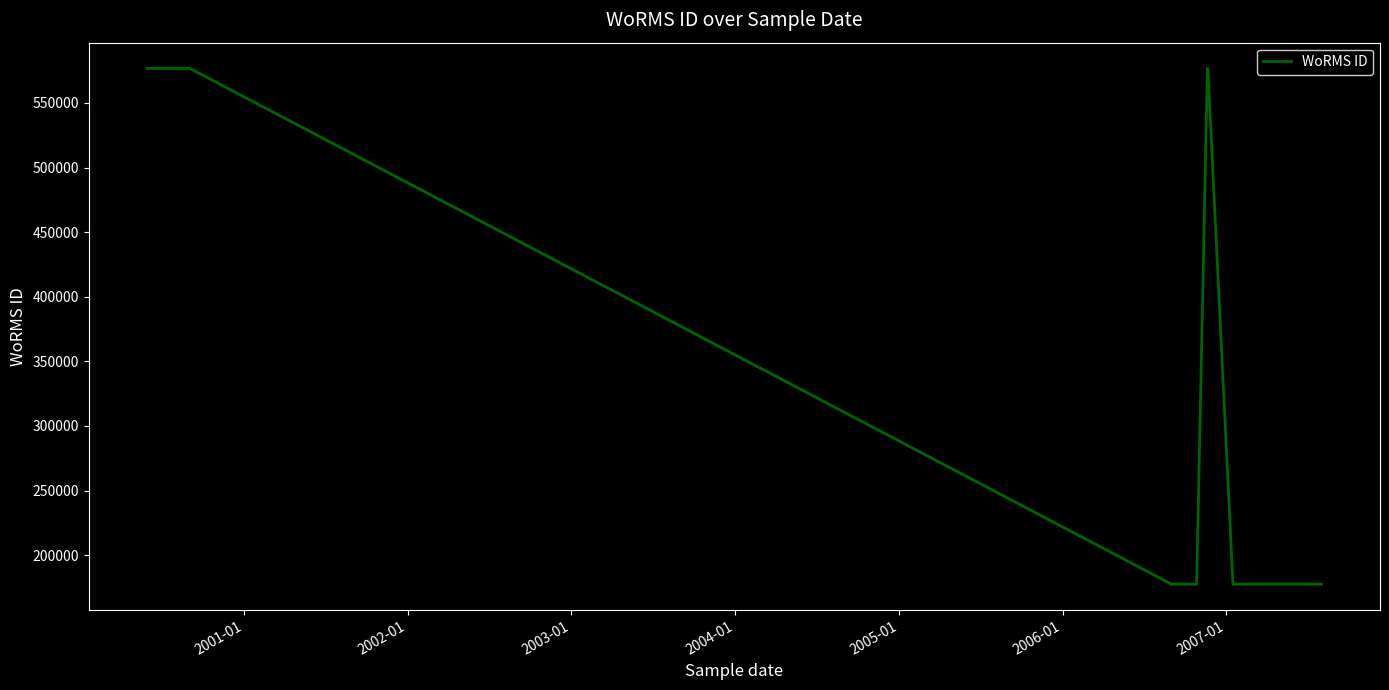

What is the average value?

424618